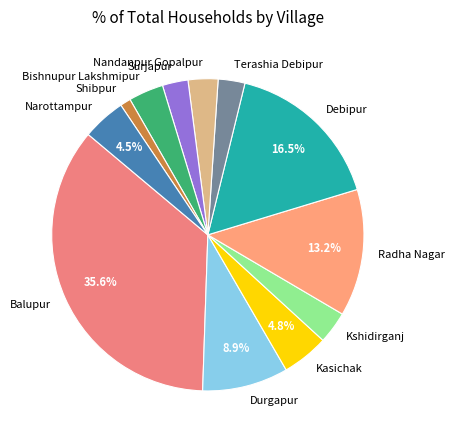

How many slices are in this pie chart?

12